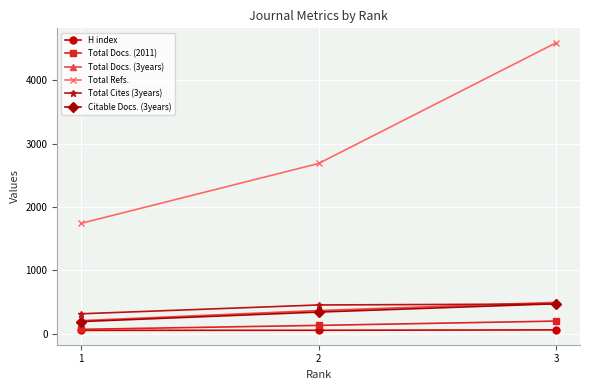

At how many categories does at least one series exceed 2002?

2